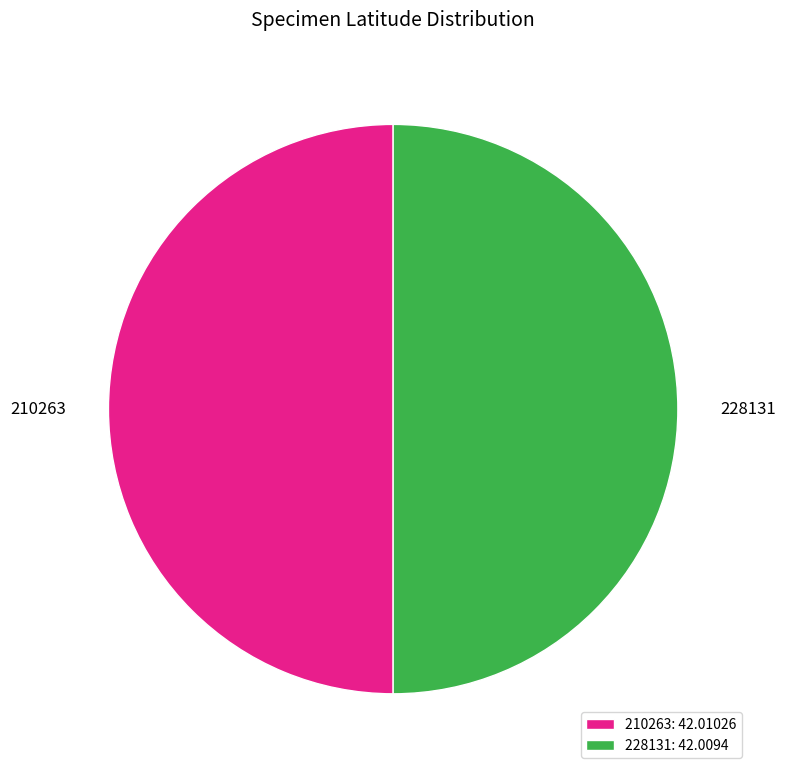

Is it true that 210263 is 50% of the pie?

True